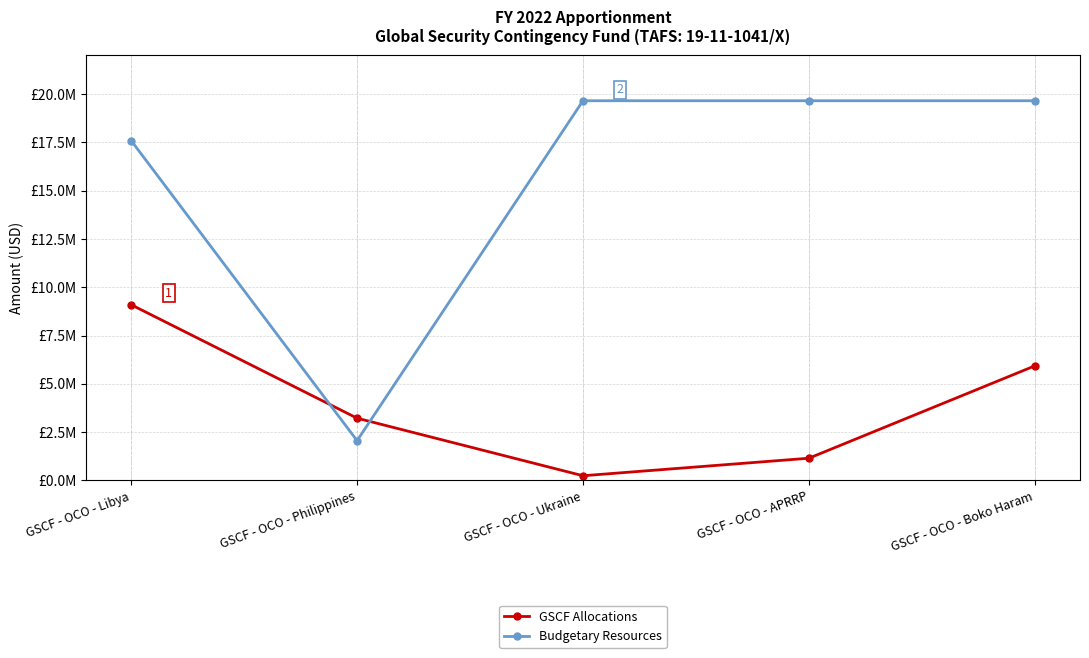

Where do Budgetary Resources and GSCF Allocations first cross each other?

GSCF - OCO - Libya and GSCF - OCO - Philippines